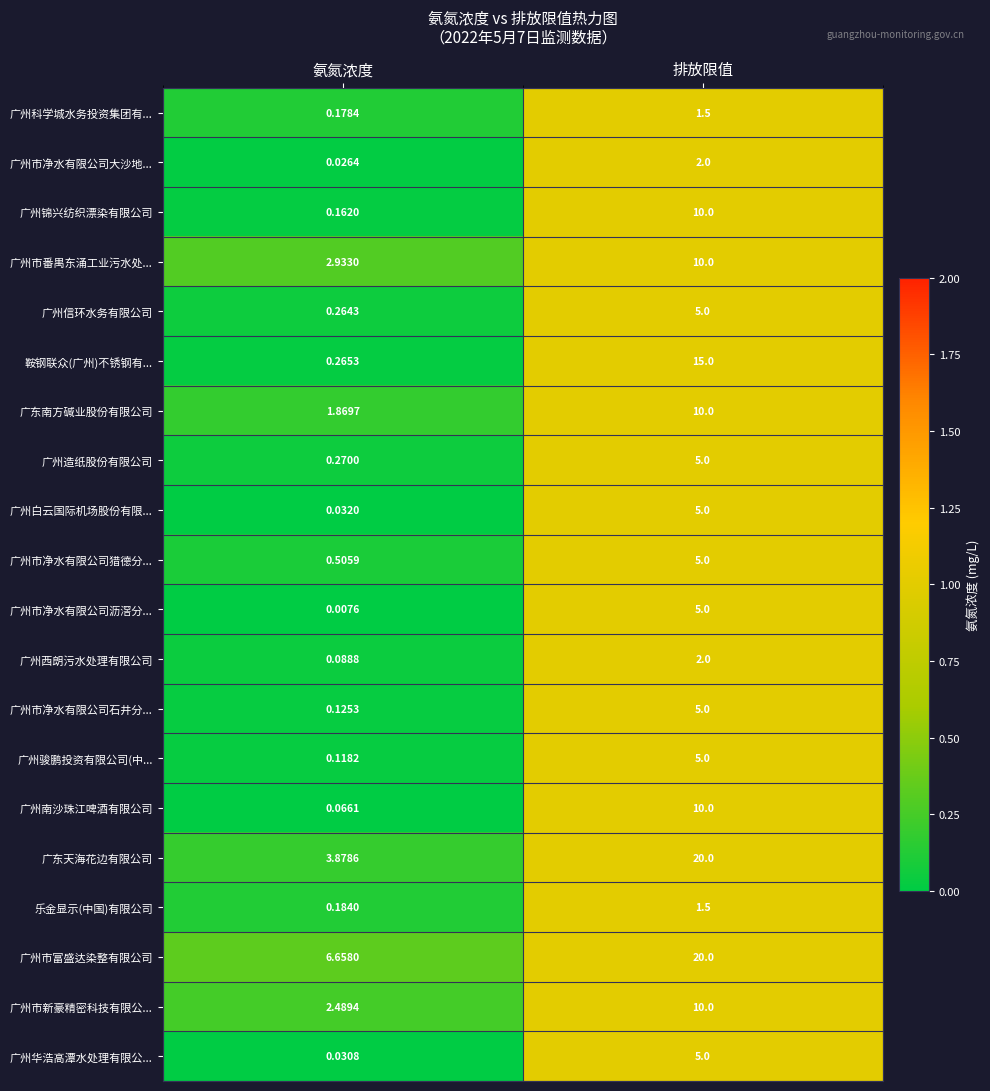

At which category is the sum across all series the highest?

排放限值